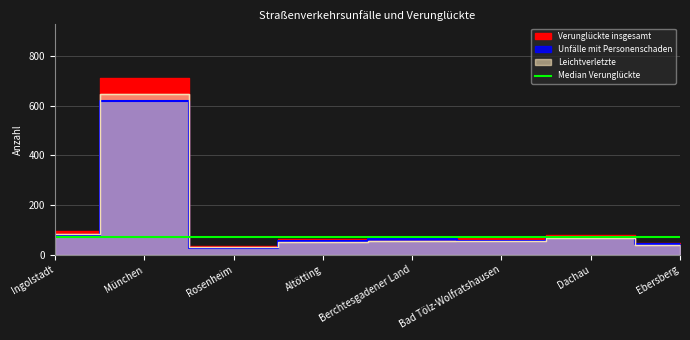

At how many categories does at least one series exceed 440?

1